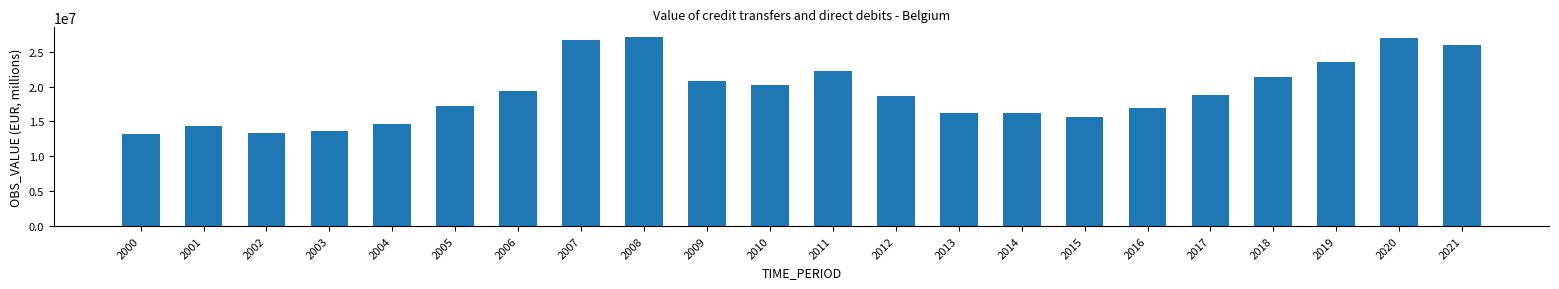

What is the value of the 7th bar from the left?

19429488.5